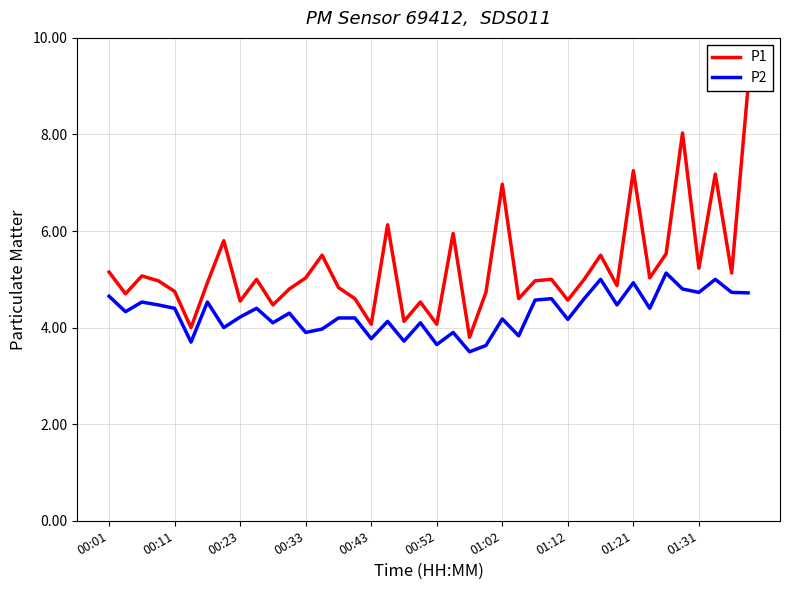

What is the average value of the P2 series?

4.3